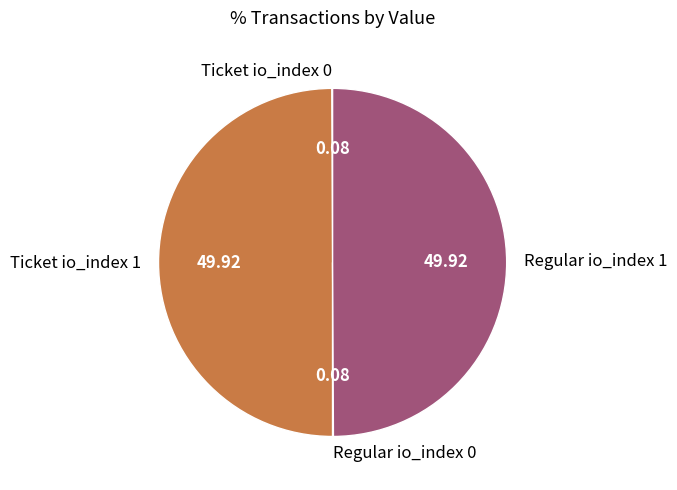

What is the ratio of the value at Ticket io_index 1 to the value at Regular io_index 1?

1.0